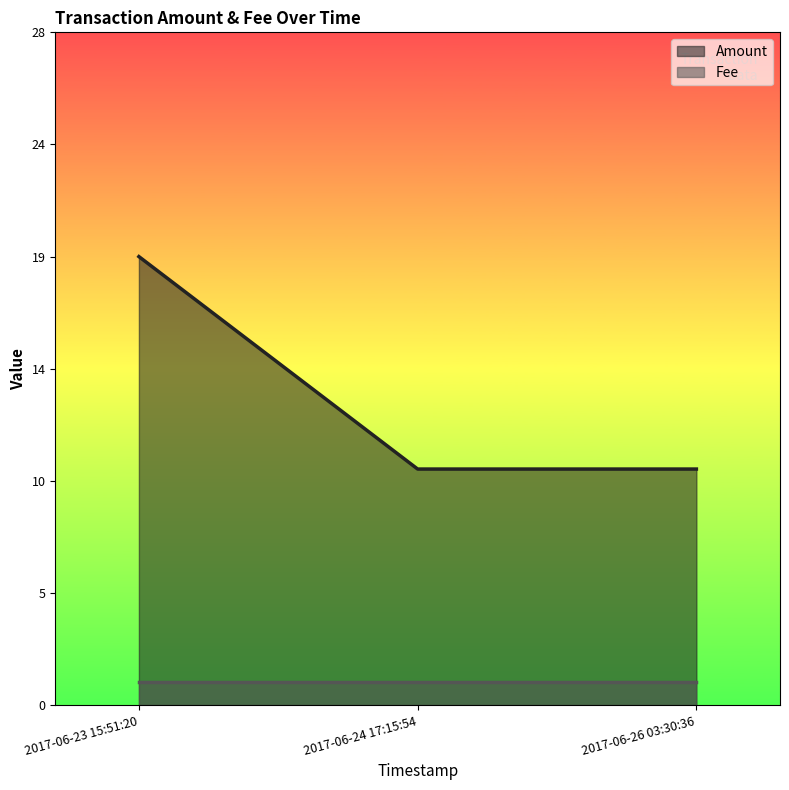

Rank the categories by value from highest to lowest.

2017-06-23 15:51:20, 2017-06-24 17:15:54, 2017-06-26 03:30:36